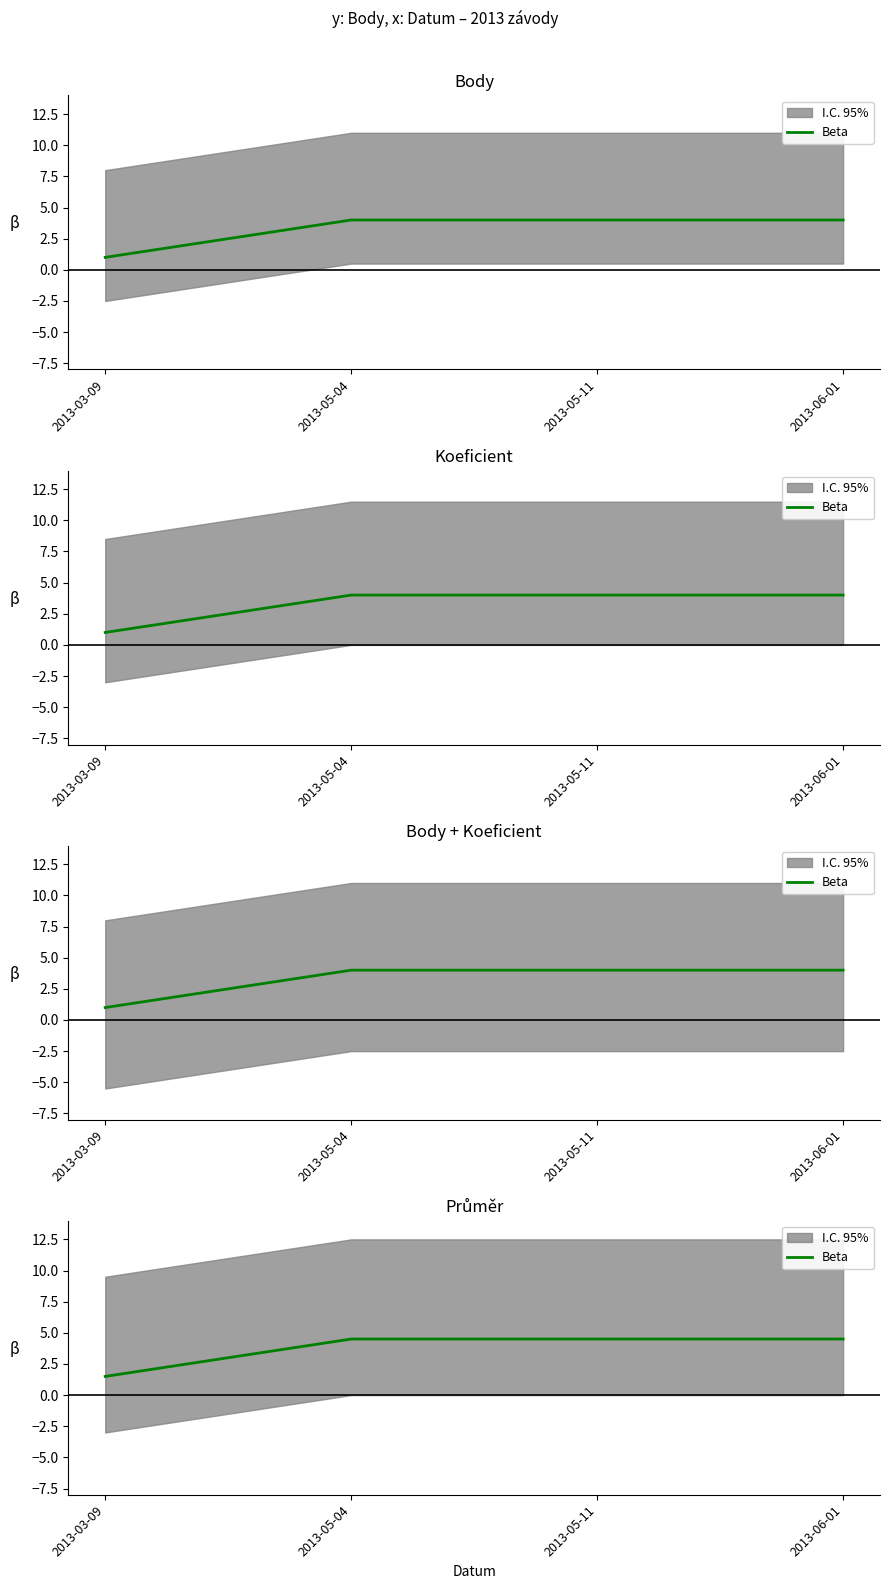

List the labels in order of value, largest first.

2013-05-04, 2013-05-11, 2013-06-01, 2013-03-09